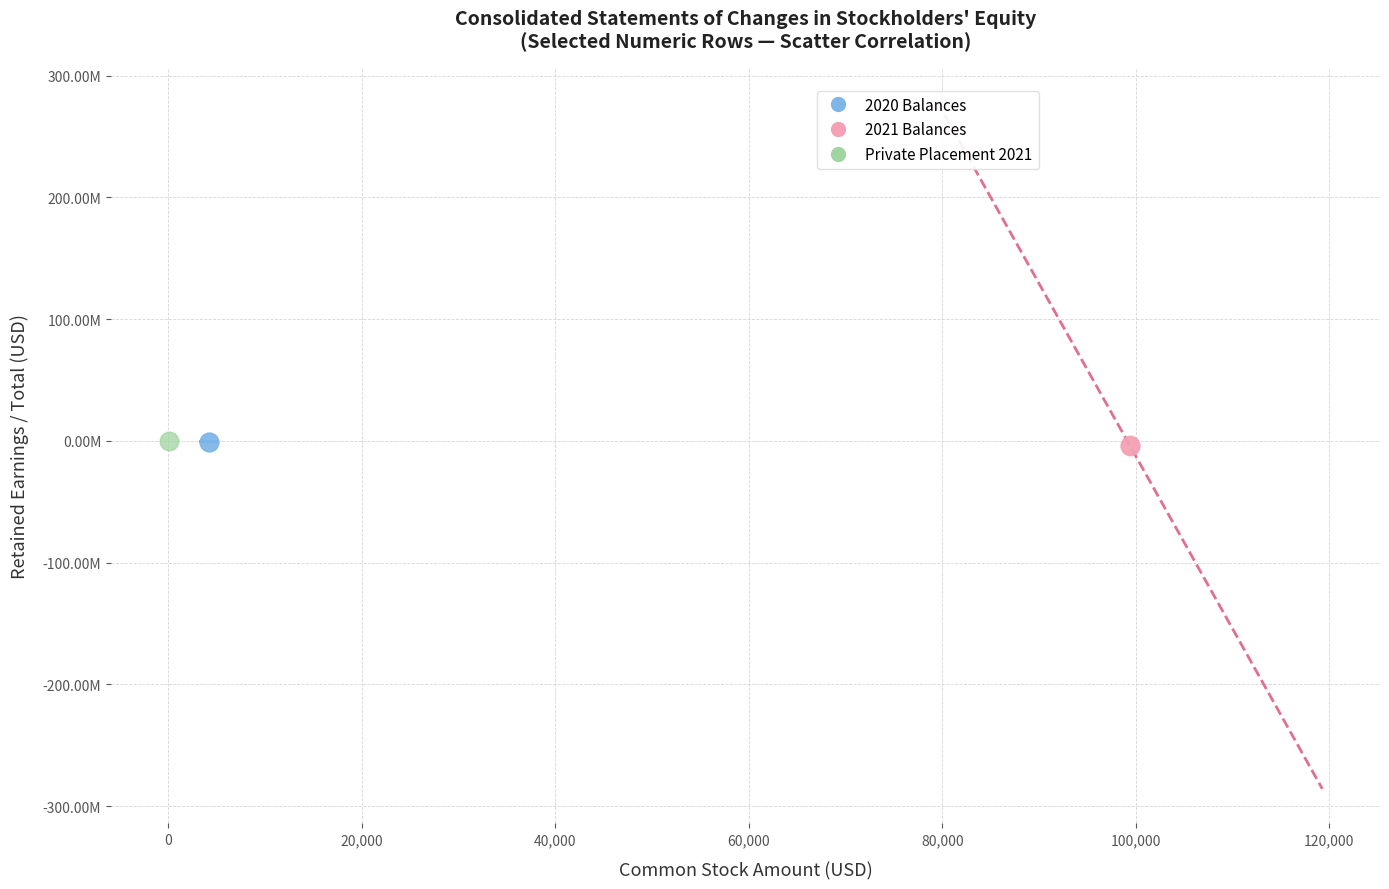

What are all the series names shown in the legend?

2020 Balances, 2021 Balances, Private Placement 2021